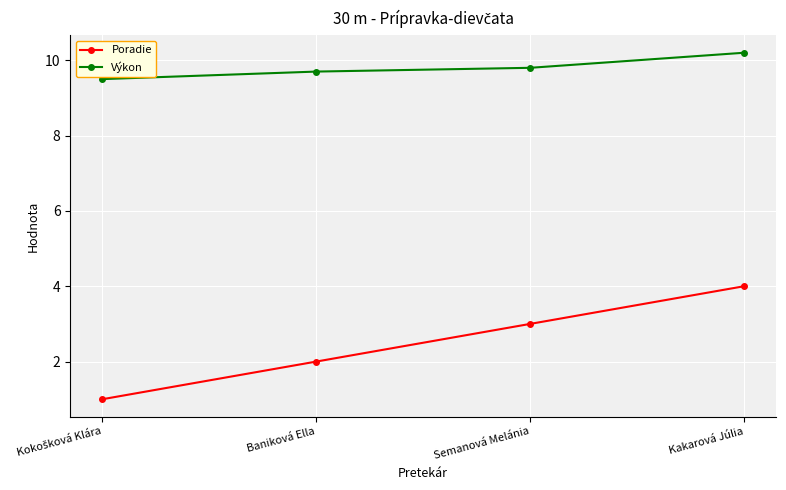

True or false: Výkon and Poradie intersect in this chart.

False